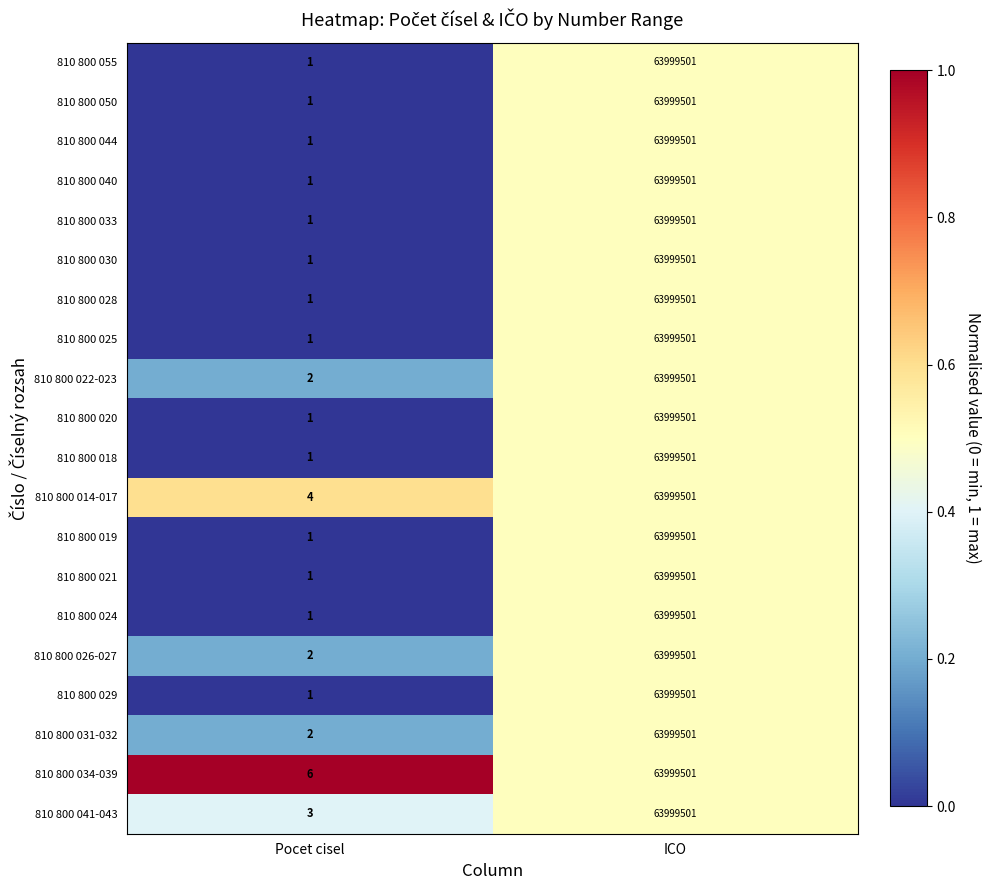

What value does the 810 800 034-039 series have at ICO, to the nearest 50?

63999500